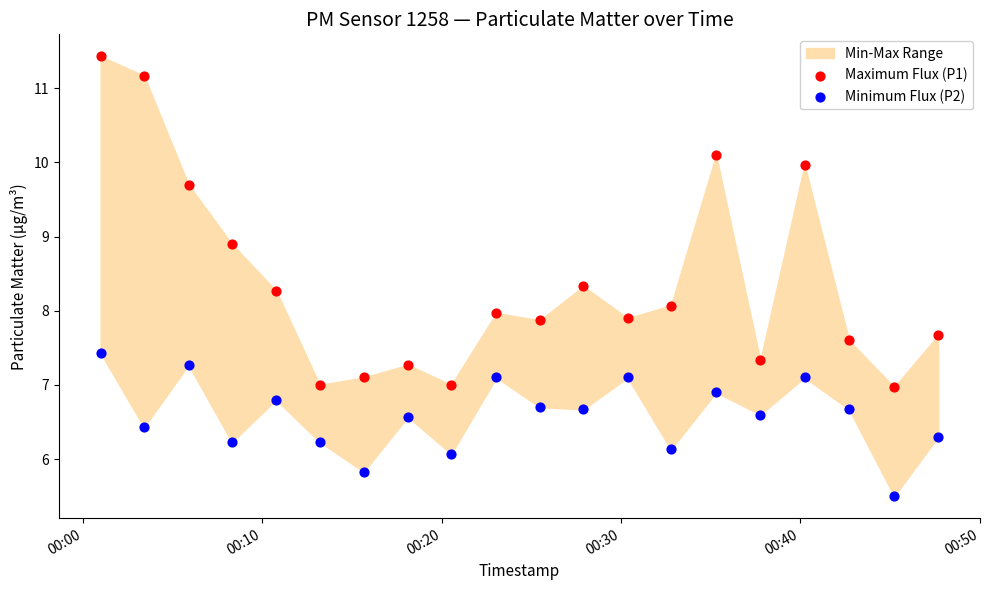

Across all data points, what is the range of Y values (max minus min)?

5.9